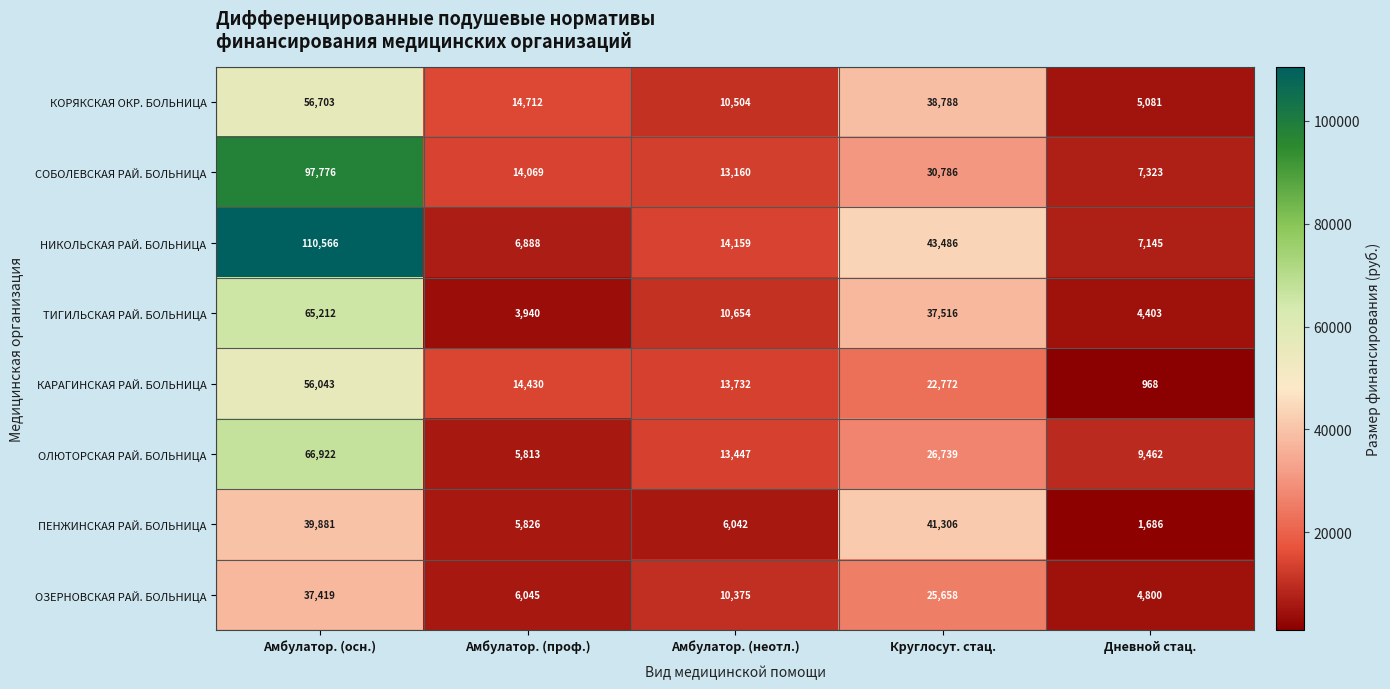

Rank the categories by КАРАГИНСКАЯ РАЙ. БОЛЬНИЦА value from highest to lowest.

Амбулатор. (осн.), Круглосут. стац., Амбулатор. (проф.), Амбулатор. (неотл.), Дневной стац.